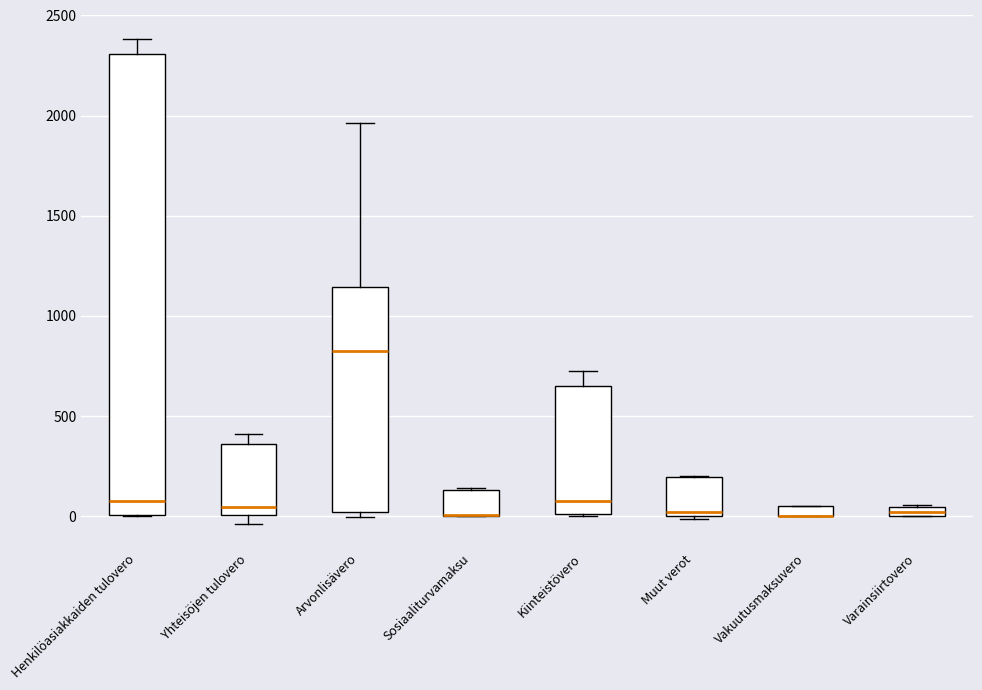

Where is the lower edge of the box for Muut verot on the y-axis? The values are not printed on the chart, so give them approximately, as read against the axis.

0